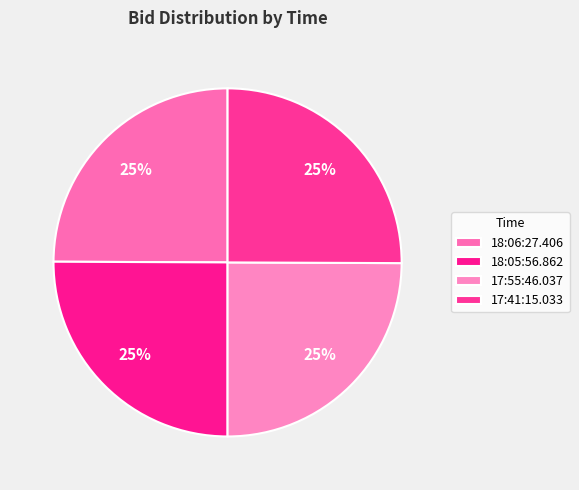

How many slices are in this pie chart?

4